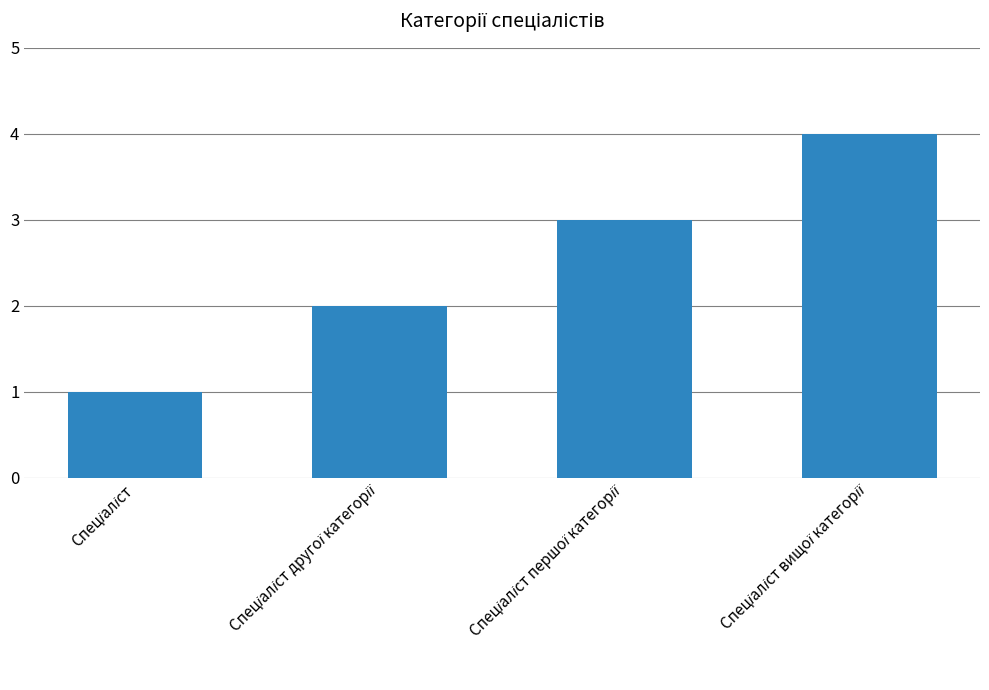

What is the difference between the maximum and minimum values?

3